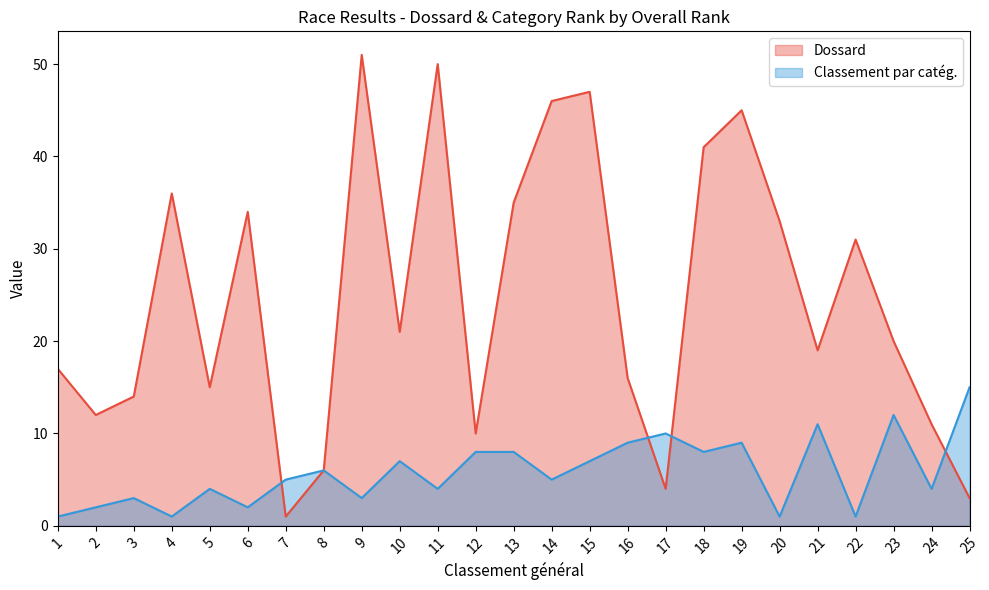

Is the value of Dossard at 24 greater than the value of Classement par catég. at 1?

Yes